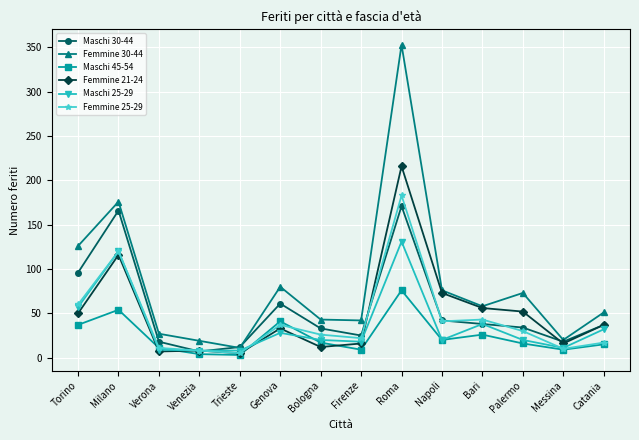

Which series has the largest range (max minus min)?

Femmine 30-44